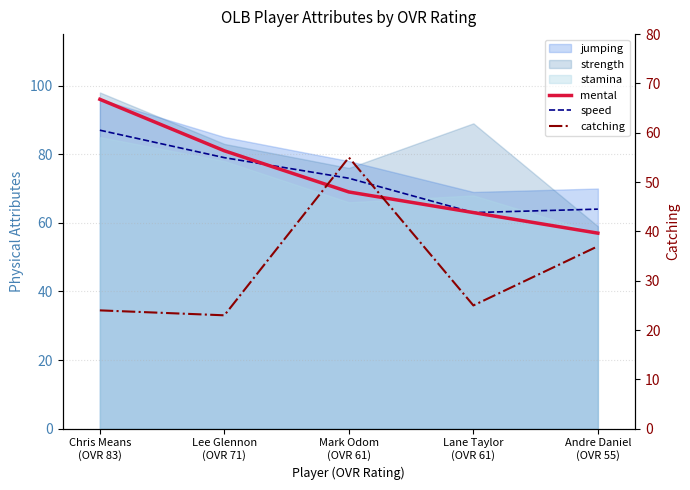

What is the difference between the maximum and second lowest values in the catching series?

31